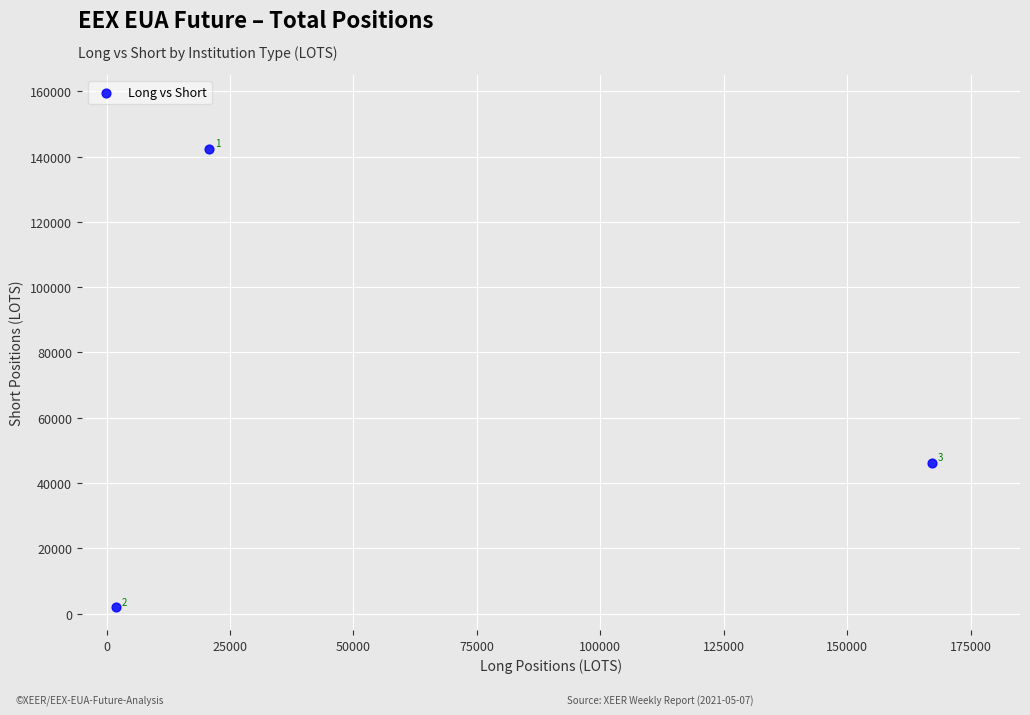

What is the average Y value?

63447.9